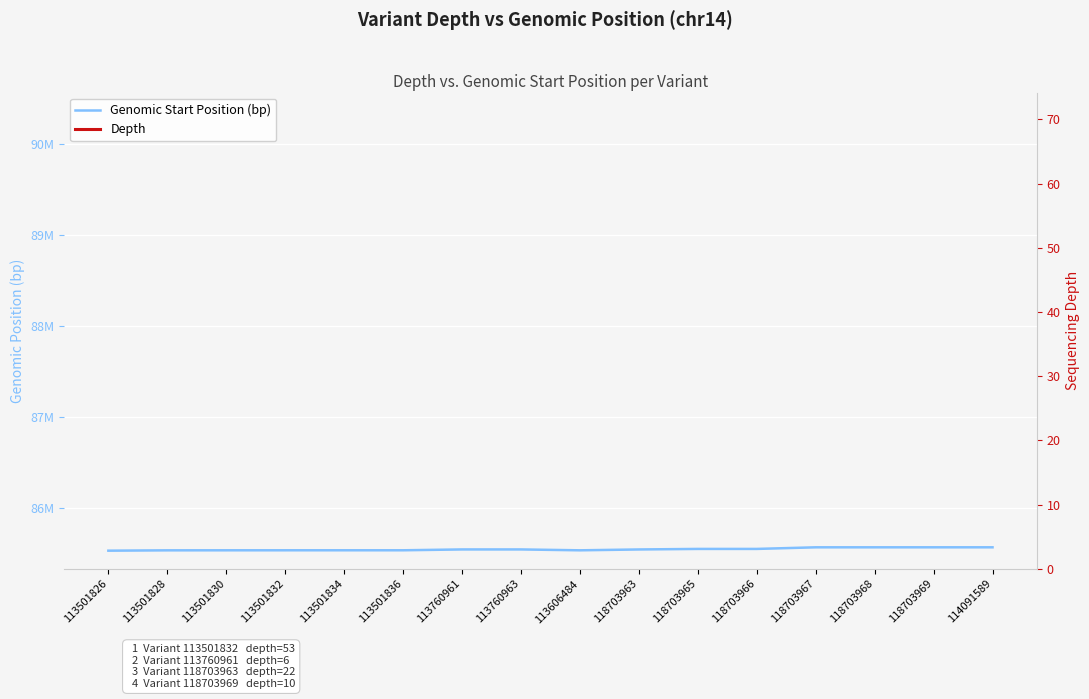

What is the sum of the Depth values at 118703966 and 113760961?

23